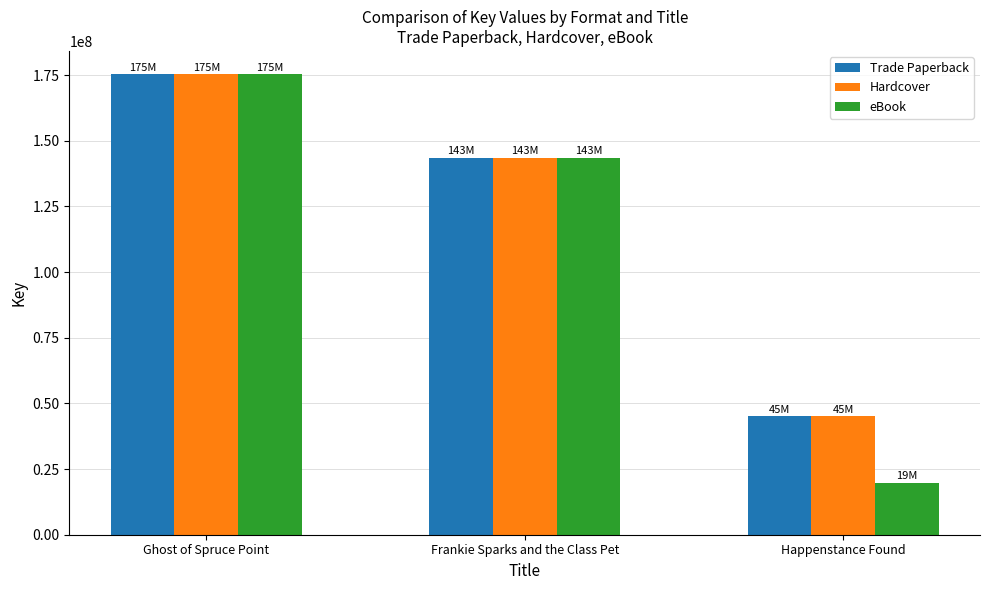

Does the chart contain any negative values?

No